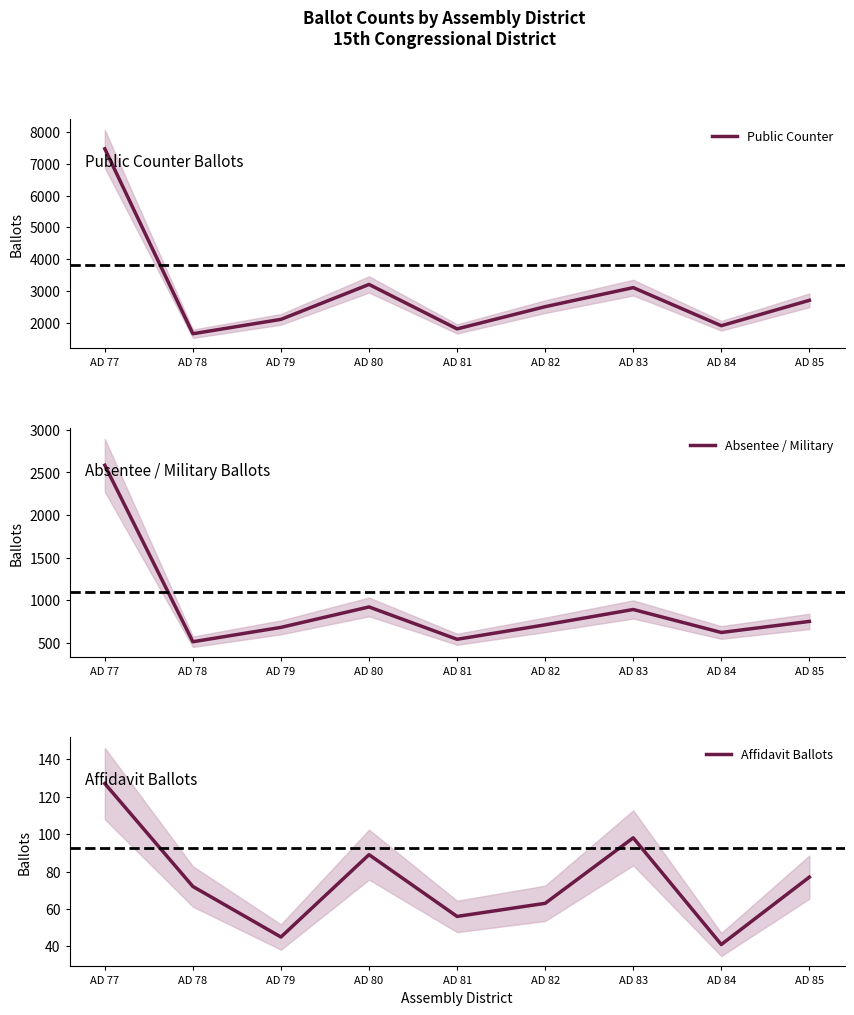

At which label does Absentee / Military reach its peak?

AD 77